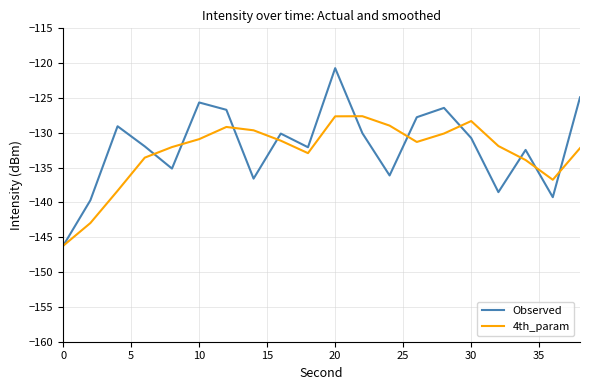

What are all the series names shown in the legend?

Observed, 4th_param